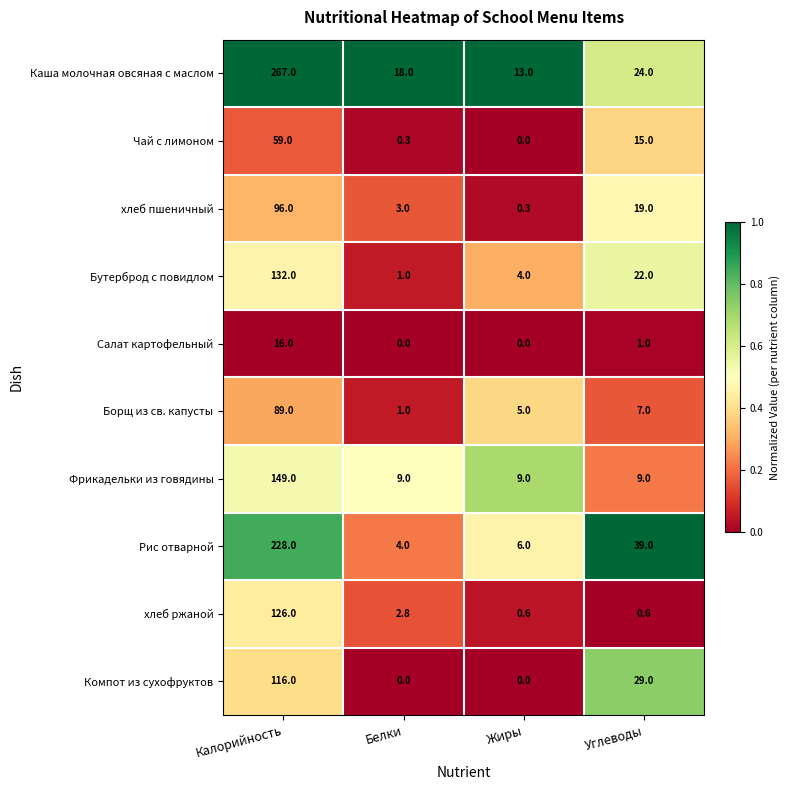

At how many categories does at least one series exceed 0?

4